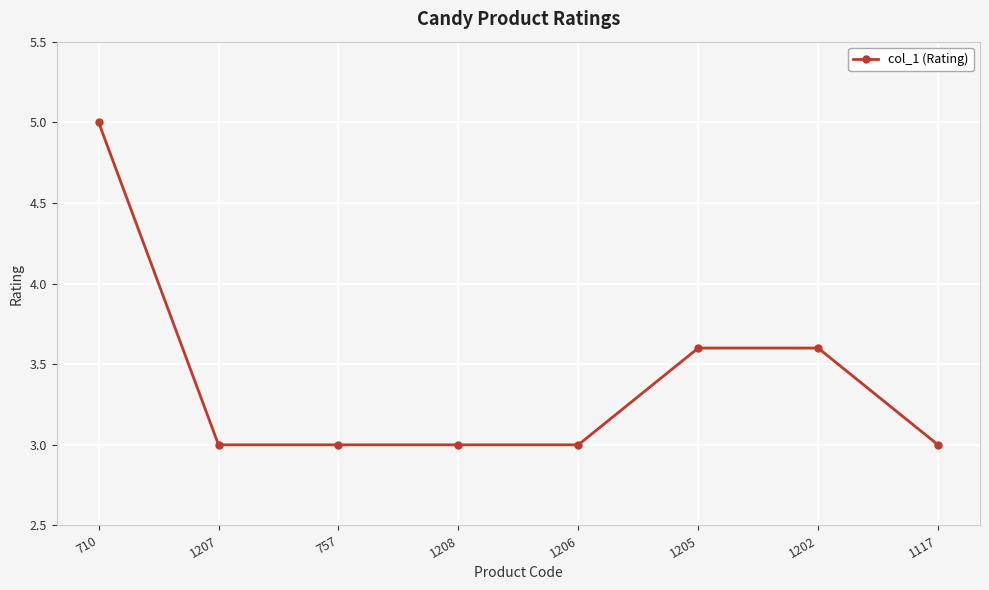

What is the maximum value shown in the chart?

5.0